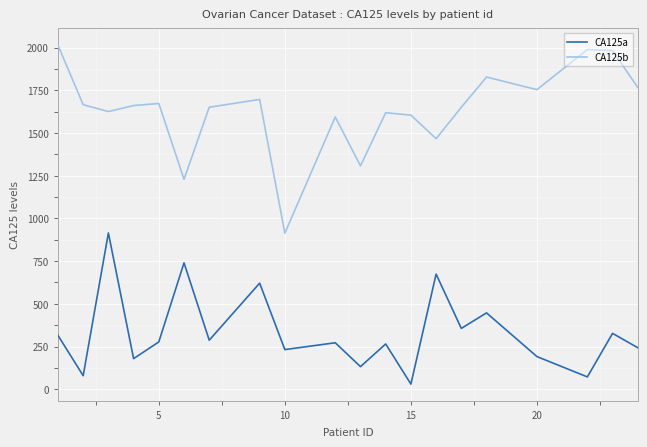

How many series are shown in this chart?

2